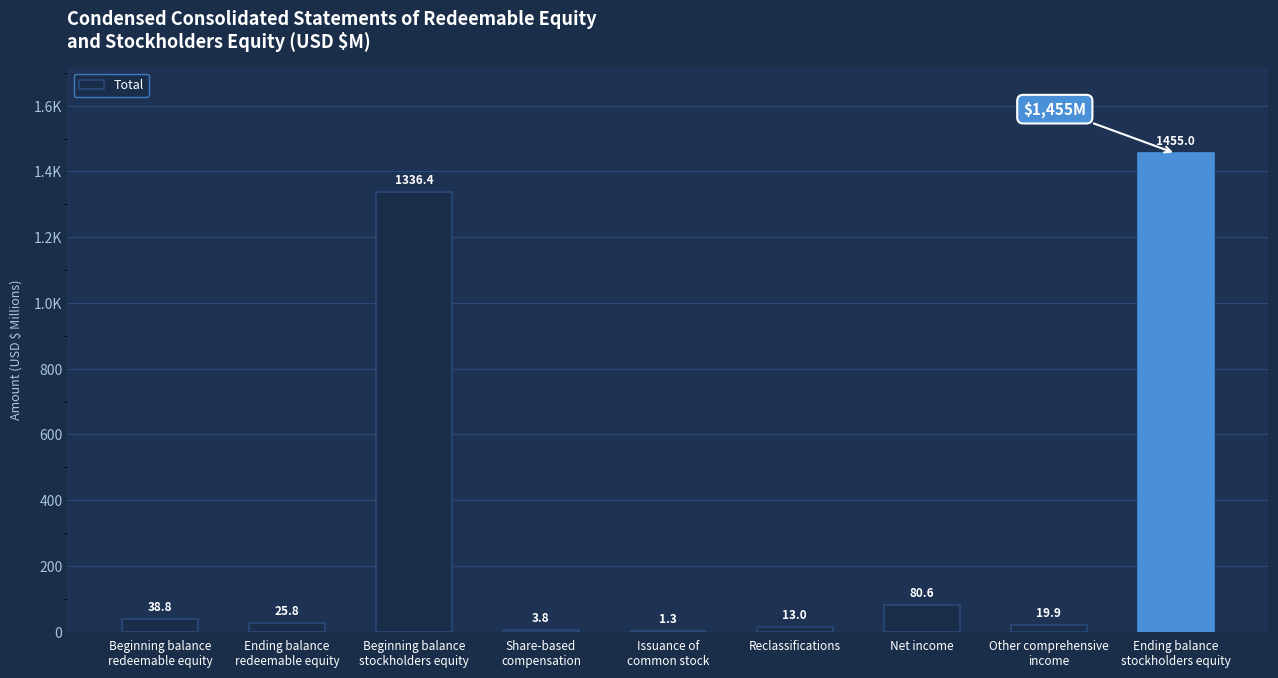

The value at Issuance of
common stock is 1.3. True or false?

True